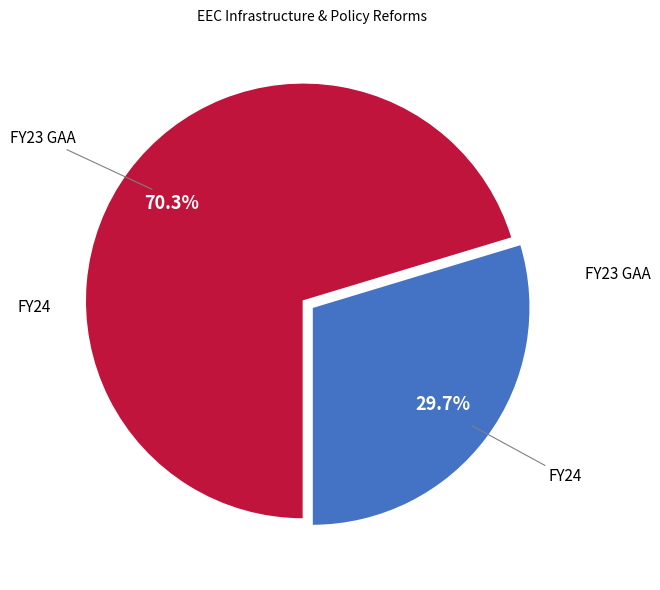

Does any single category account for the majority?

Yes